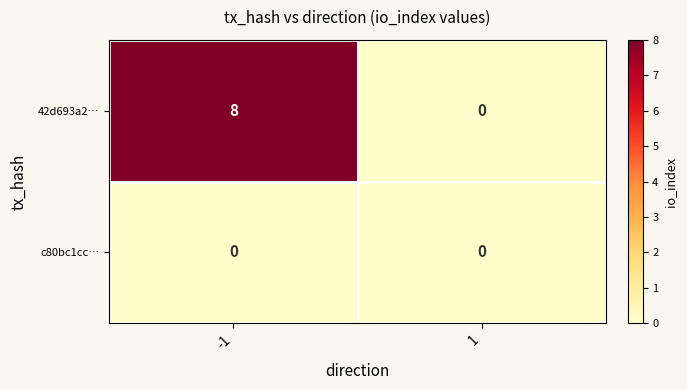

What value does the 42d693a2… series have at -1?

8